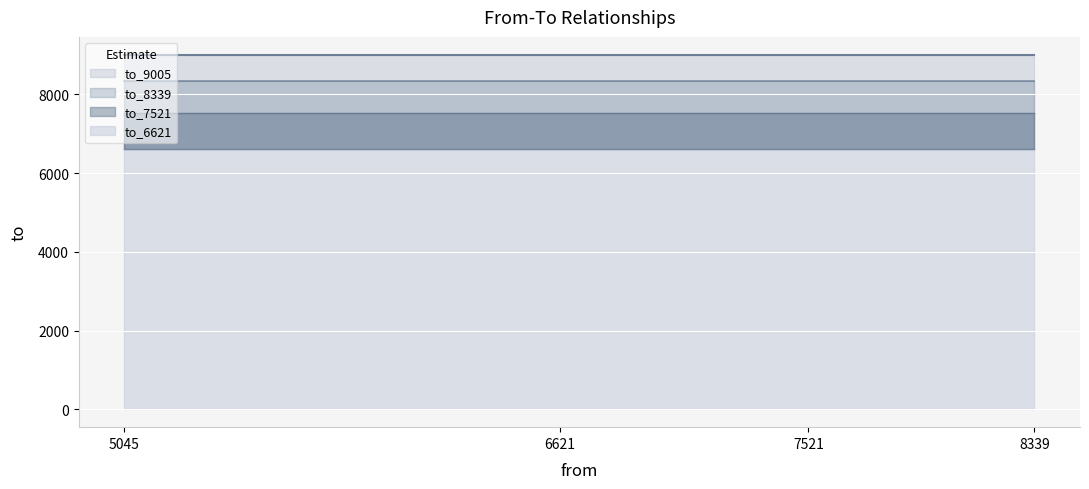

What is the spread (max minus min) of values at 3?

2384